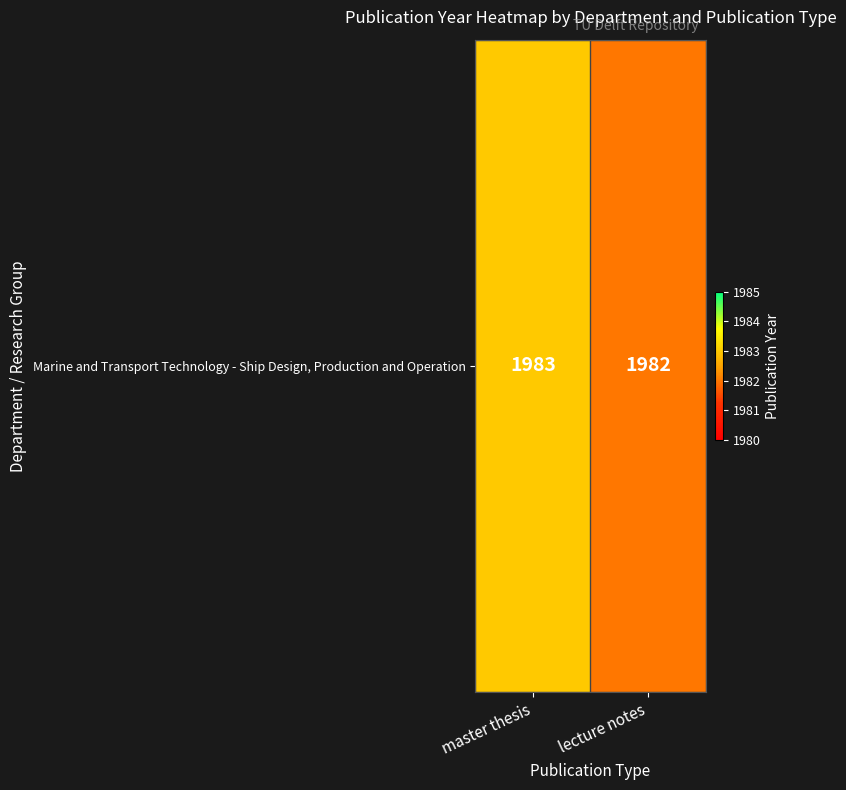

How many data points are less than 1983?

1